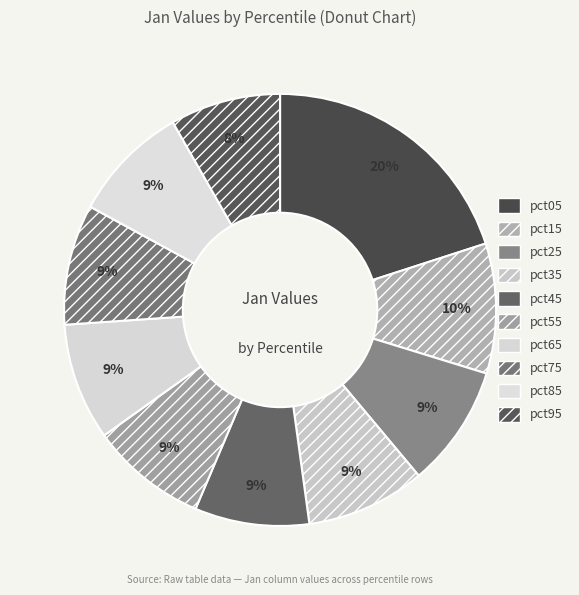

What percentage is the pct85 slice, to the nearest percent?

9%